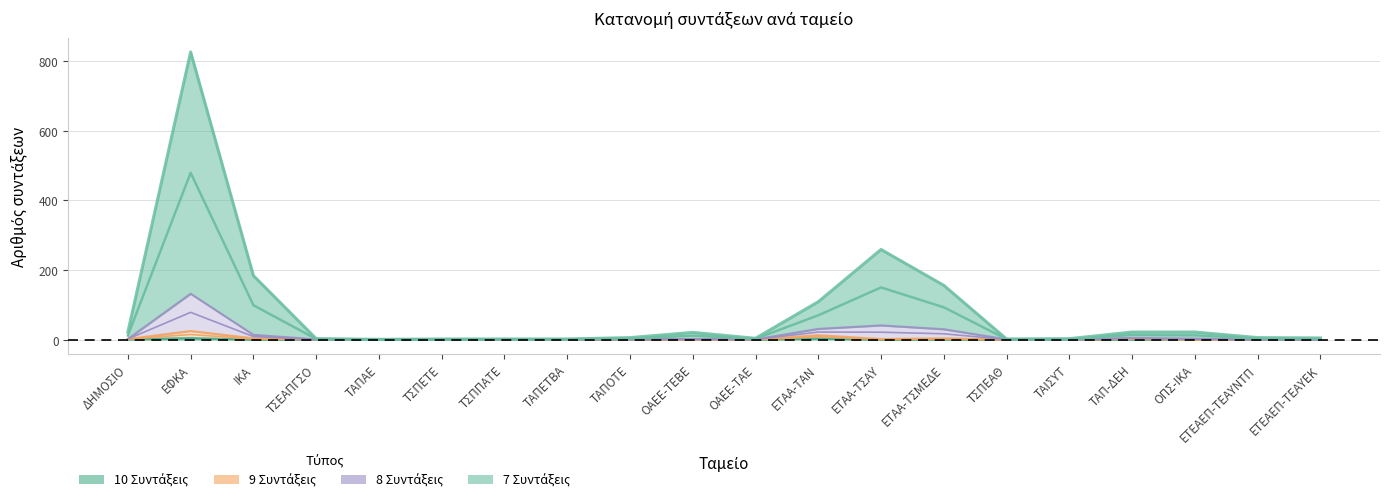

At ΕΦΚΑ, list the series in order from smallest to largest.

10 Συντάξεις, 9 Συντάξεις, 8 Συντάξεις, 7 Συντάξεις